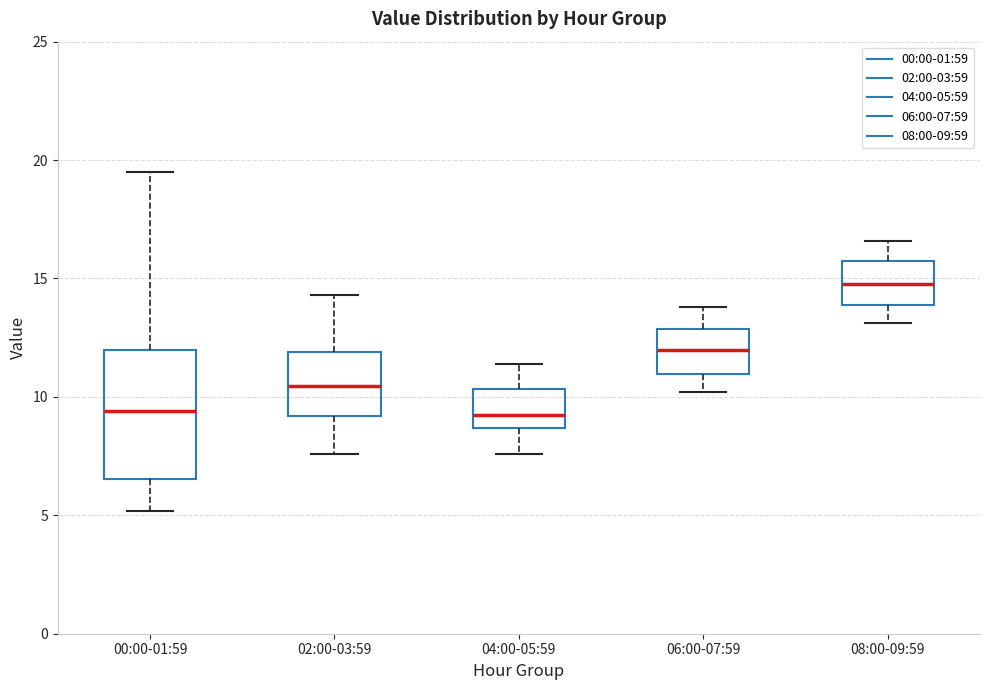

Which box is the tallest, from its lower edge to its upper edge?

00:00-01:59